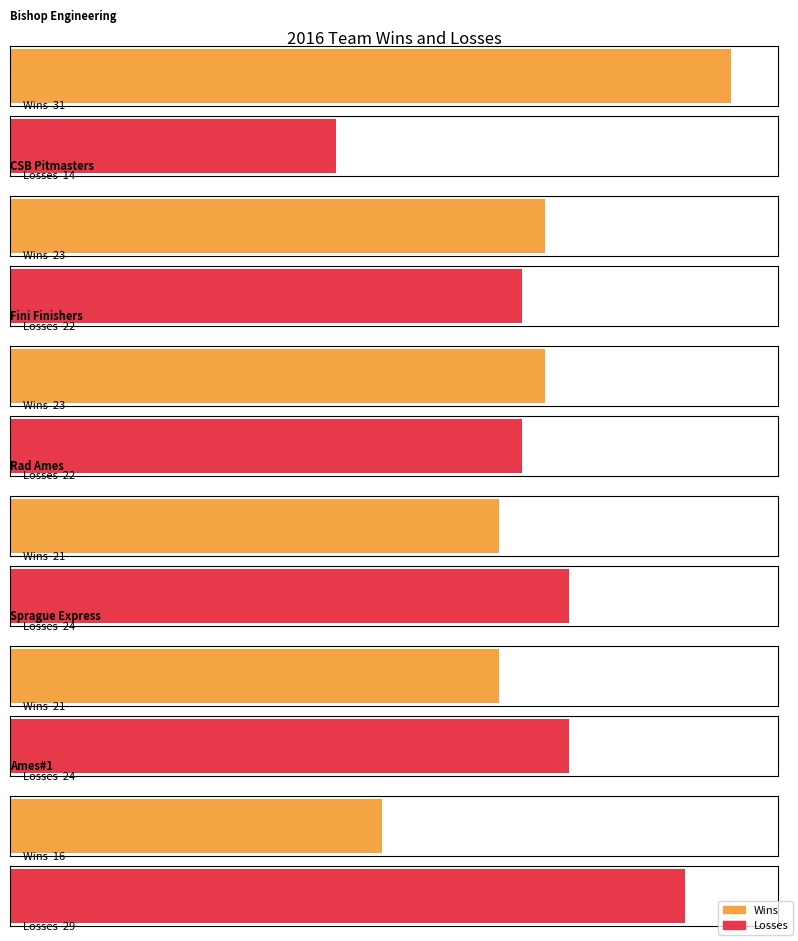

True or false: Wins has a value of 11 at Rad Ames.

False